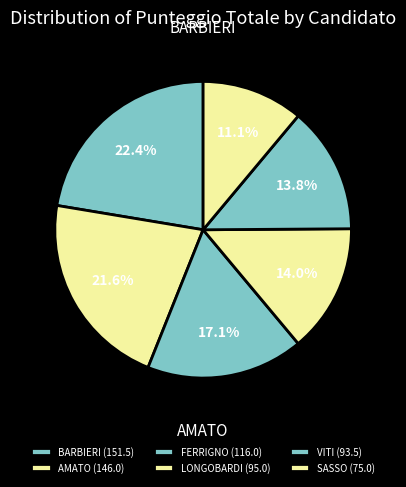

Rank the categories by value from lowest to highest.

SASSO, VITI, LONGOBARDI, FERRIGNO, AMATO, BARBIERI